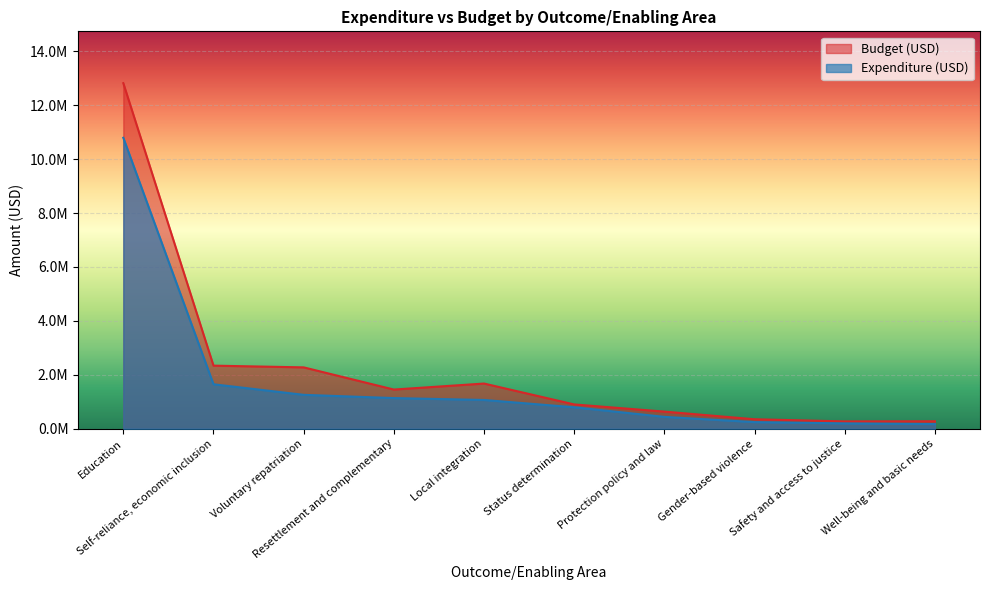

What are all the series names shown in the legend?

Budget (USD), Expenditure (USD)